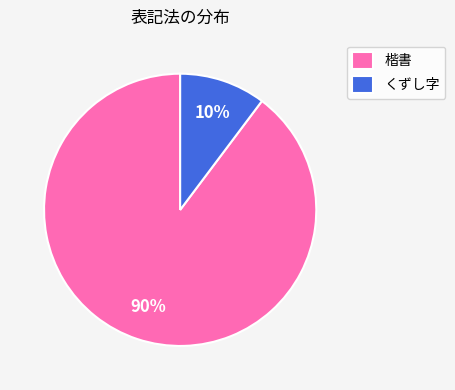

Count the number of slices in the pie.

2